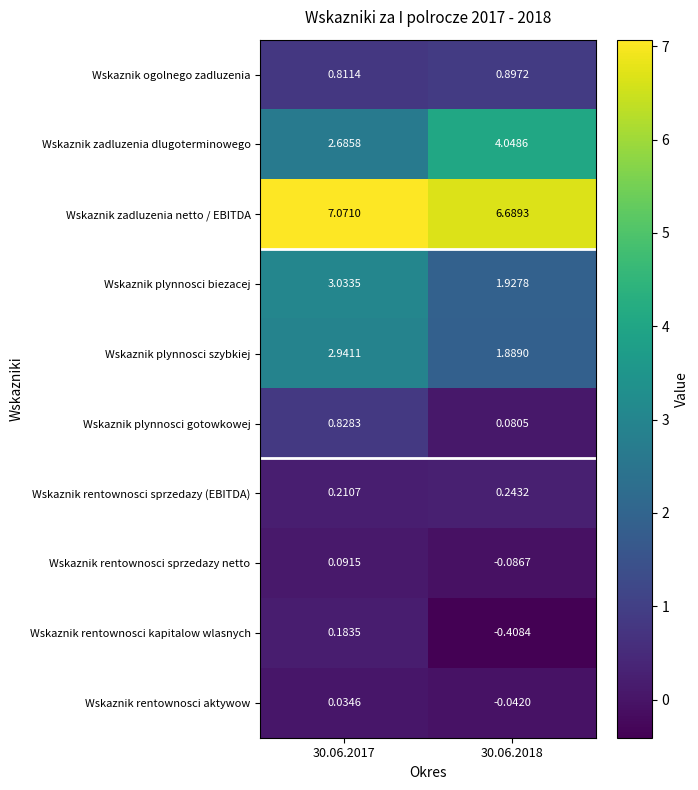

At 30.06.2018, list the series in order from smallest to largest.

Wskaznik rentownosci kapitalow wlasnych, Wskaznik rentownosci sprzedazy netto, Wskaznik rentownosci aktywow, Wskaznik plynnosci gotowkowej, Wskaznik rentownosci sprzedazy (EBITDA), Wskaznik ogolnego zadluzenia, Wskaznik plynnosci szybkiej, Wskaznik plynnosci biezacej, Wskaznik zadluzenia dlugoterminowego, Wskaznik zadluzenia netto / EBITDA